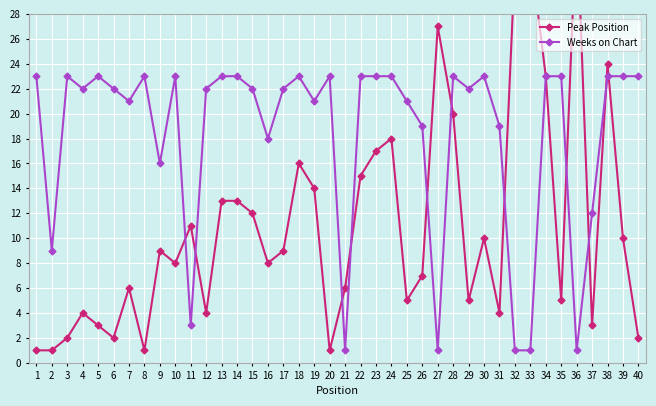

Which series has the largest range (max minus min)?

Peak Position